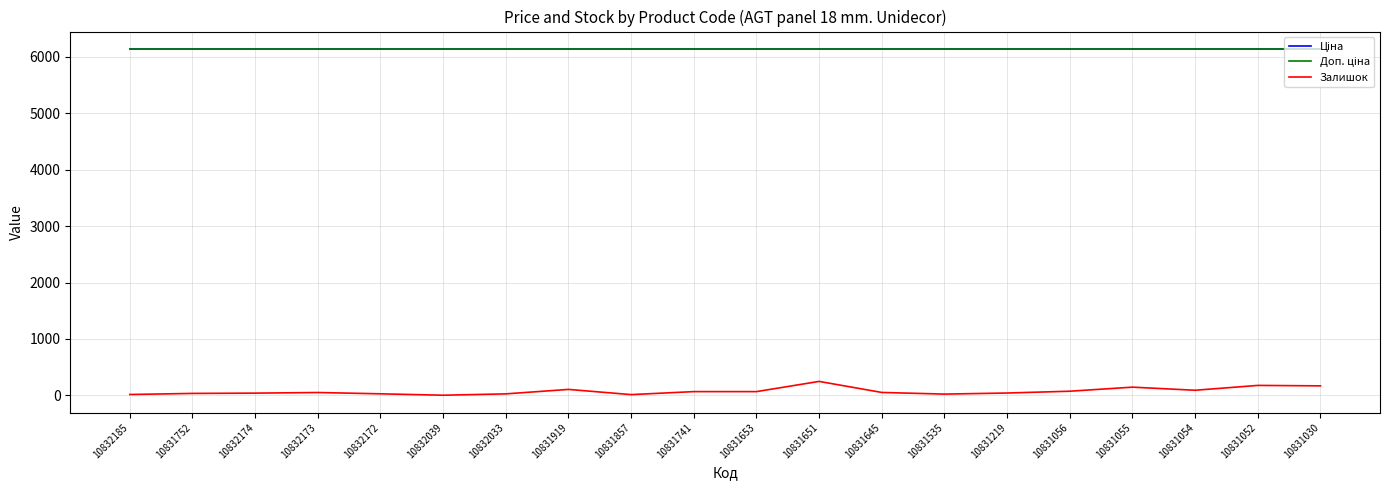

True or false: Доп. ціна and Залишок intersect in this chart.

False